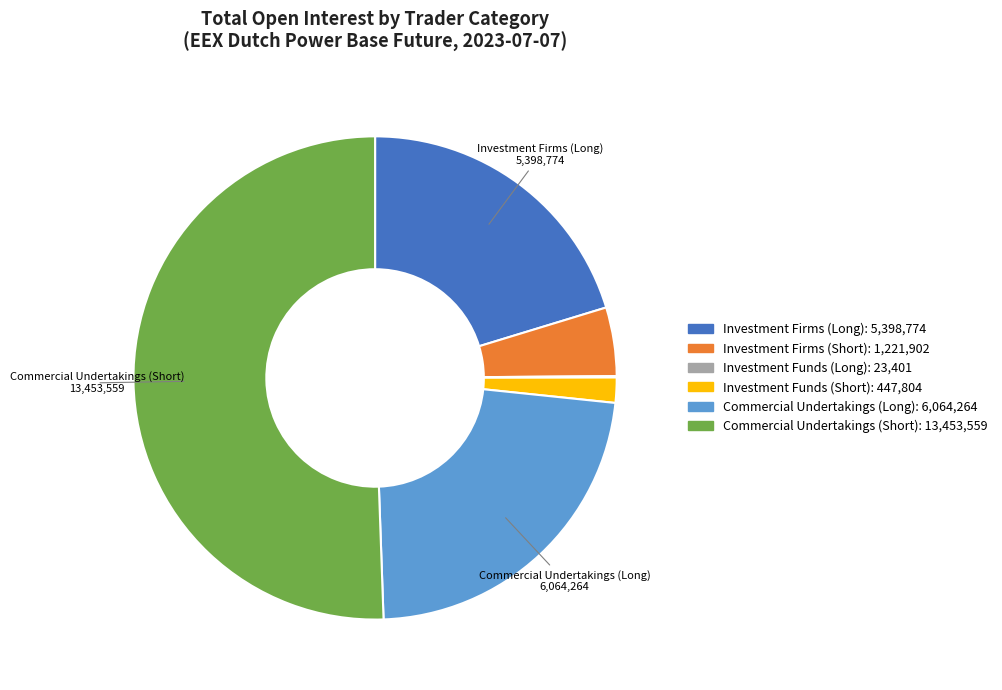

Is there any slice that represents more than half of the pie?

Yes